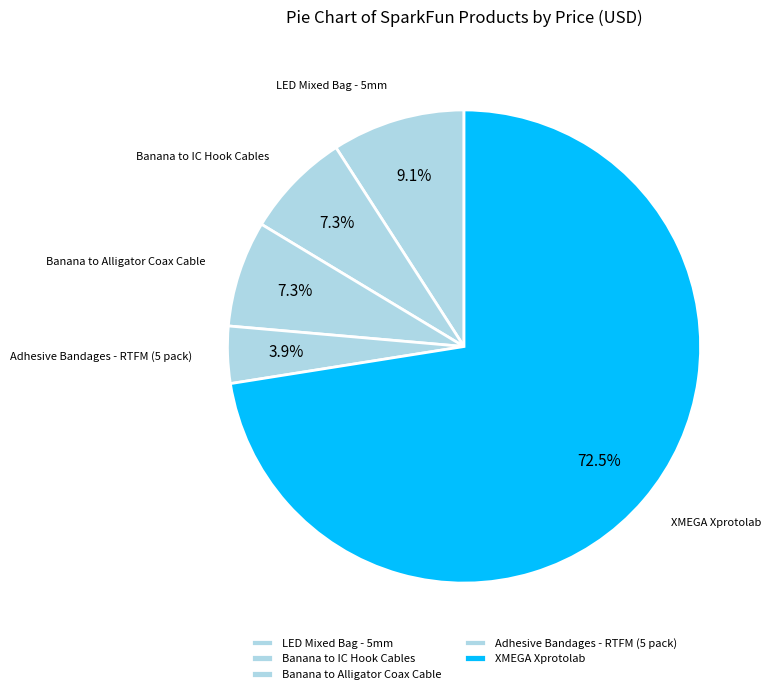

True or false: Banana to IC Hook Cables accounts for 7% of the total.

True